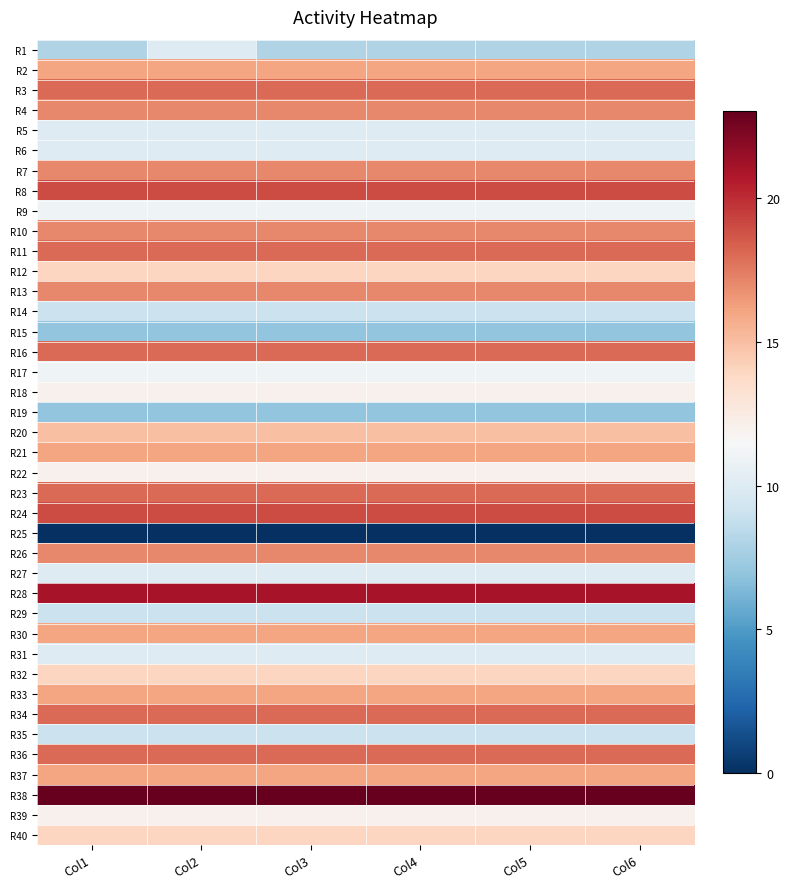

Reading left to right, what are all the values shown in this chart?

R1: Col1=8	Col2=10	Col3=8	Col4=8	Col5=8	Col6=8
R2: Col1=16	Col2=16	Col3=16	Col4=16	Col5=16	Col6=16
R3: Col1=18	Col2=18	Col3=18	Col4=18	Col5=18	Col6=18
R4: Col1=17	Col2=17	Col3=17	Col4=17	Col5=17	Col6=17
R5: Col1=10	Col2=10	Col3=10	Col4=10	Col5=10	Col6=10
R6: Col1=10	Col2=10	Col3=10	Col4=10	Col5=10	Col6=10
R7: Col1=17	Col2=17	Col3=17	Col4=17	Col5=17	Col6=17
R8: Col1=19	Col2=19	Col3=19	Col4=19	Col5=19	Col6=19
R9: Col1=11	Col2=11	Col3=11	Col4=11	Col5=11	Col6=11
R10: Col1=17	Col2=17	Col3=17	Col4=17	Col5=17	Col6=17
R11: Col1=18	Col2=18	Col3=18	Col4=18	Col5=18	Col6=18
R12: Col1=14	Col2=14	Col3=14	Col4=14	Col5=14	Col6=14
R13: Col1=17	Col2=17	Col3=17	Col4=17	Col5=17	Col6=17
R14: Col1=9	Col2=9	Col3=9	Col4=9	Col5=9	Col6=9
R15: Col1=7	Col2=7	Col3=7	Col4=7	Col5=7	Col6=7
R16: Col1=18	Col2=18	Col3=18	Col4=18	Col5=18	Col6=18
R17: Col1=11	Col2=11	Col3=11	Col4=11	Col5=11	Col6=11
R18: Col1=12	Col2=12	Col3=12	Col4=12	Col5=12	Col6=12
R19: Col1=7	Col2=7	Col3=7	Col4=7	Col5=7	Col6=7
R20: Col1=15	Col2=15	Col3=15	Col4=15	Col5=15	Col6=15
R21: Col1=16	Col2=16	Col3=16	Col4=16	Col5=16	Col6=16
R22: Col1=12	Col2=12	Col3=12	Col4=12	Col5=12	Col6=12
R23: Col1=18	Col2=18	Col3=18	Col4=18	Col5=18	Col6=18
R24: Col1=19	Col2=19	Col3=19	Col4=19	Col5=19	Col6=19
R25: Col1=0	Col2=0	Col3=0	Col4=0	Col5=0	Col6=0
R26: Col1=17	Col2=17	Col3=17	Col4=17	Col5=17	Col6=17
R27: Col1=10	Col2=10	Col3=10	Col4=10	Col5=10	Col6=10
R28: Col1=21	Col2=21	Col3=21	Col4=21	Col5=21	Col6=21
R29: Col1=9	Col2=9	Col3=9	Col4=9	Col5=9	Col6=9
R30: Col1=16	Col2=16	Col3=16	Col4=16	Col5=16	Col6=16
R31: Col1=10	Col2=10	Col3=10	Col4=10	Col5=10	Col6=10
R32: Col1=14	Col2=14	Col3=14	Col4=14	Col5=14	Col6=14
R33: Col1=16	Col2=16	Col3=16	Col4=16	Col5=16	Col6=16
R34: Col1=18	Col2=18	Col3=18	Col4=18	Col5=18	Col6=18
R35: Col1=9	Col2=9	Col3=9	Col4=9	Col5=9	Col6=9
R36: Col1=18	Col2=18	Col3=18	Col4=18	Col5=18	Col6=18
R37: Col1=16	Col2=16	Col3=16	Col4=16	Col5=16	Col6=16
R38: Col1=23	Col2=23	Col3=23	Col4=23	Col5=23	Col6=23
R39: Col1=12	Col2=12	Col3=12	Col4=12	Col5=12	Col6=12
R40: Col1=14	Col2=14	Col3=14	Col4=14	Col5=14	Col6=14